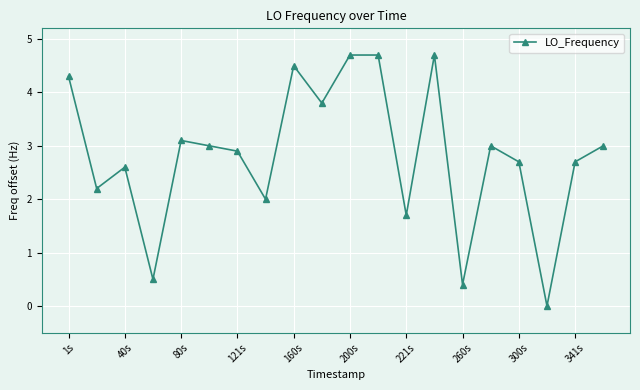

What is the average value?

2.8